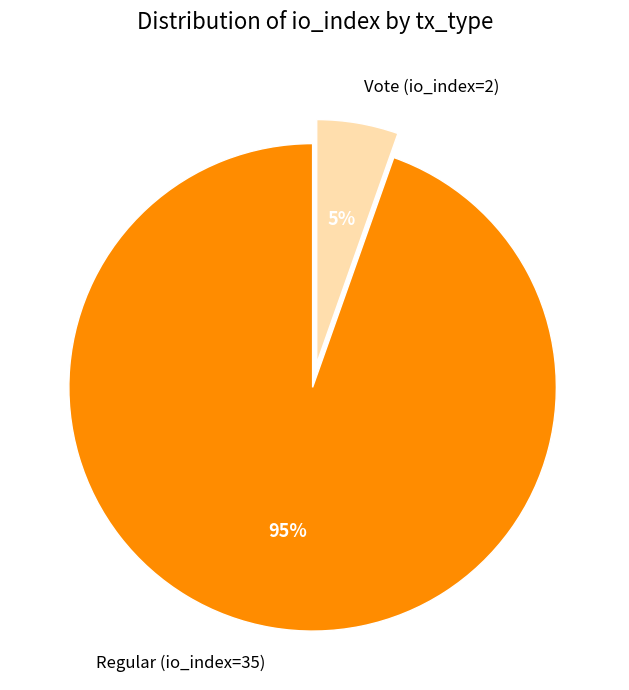

Combined, do Vote (io_index=2) and Regular (io_index=35) account for over 50%?

Yes